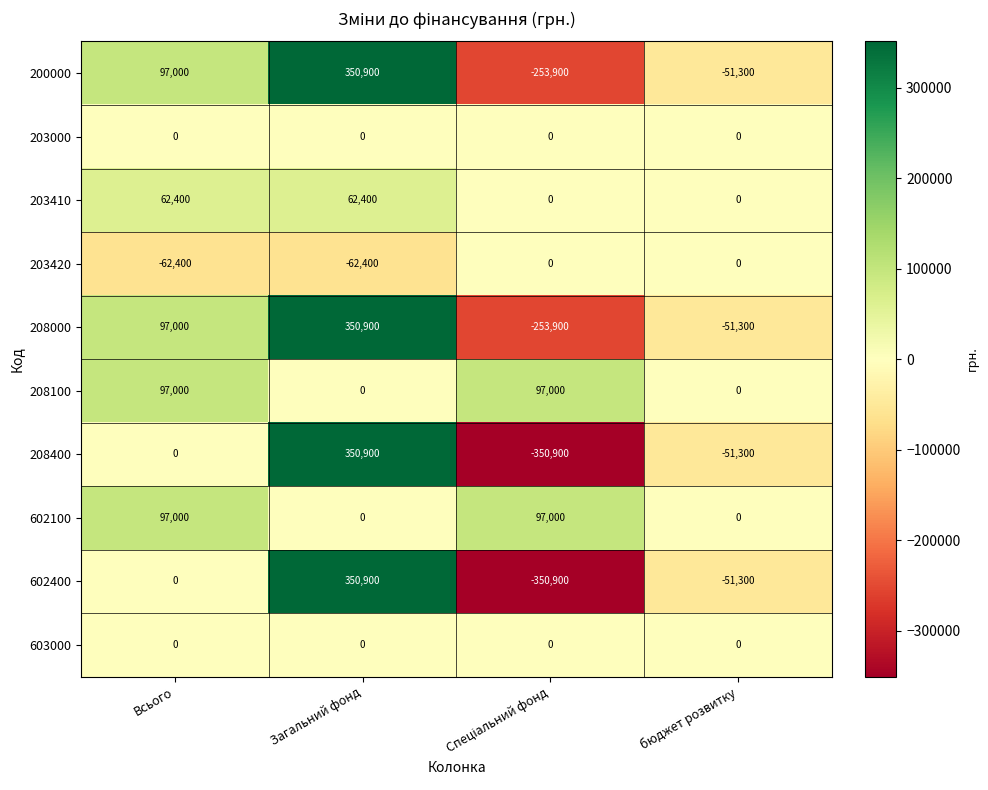

What is the minimum value shown in the chart?

-350900